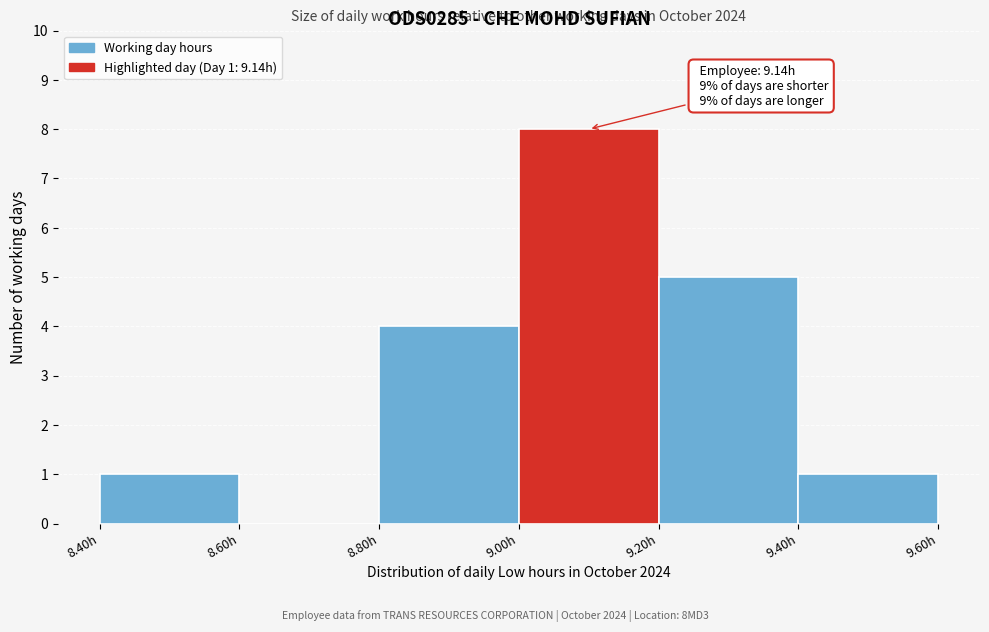

Which range on the x-axis has the tallest bar?

9.0 to 9.2